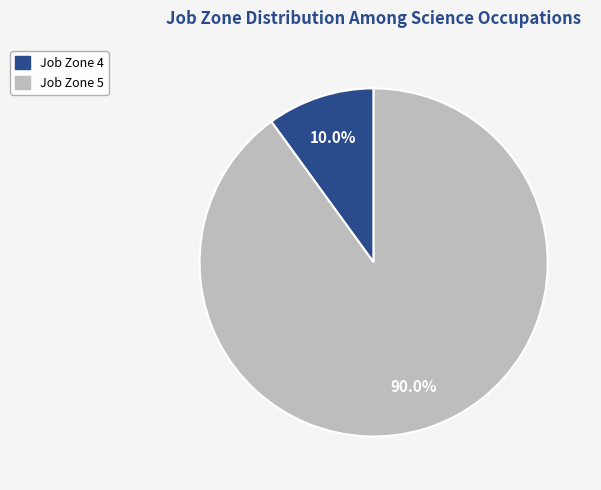

How many slices are in this pie chart?

2